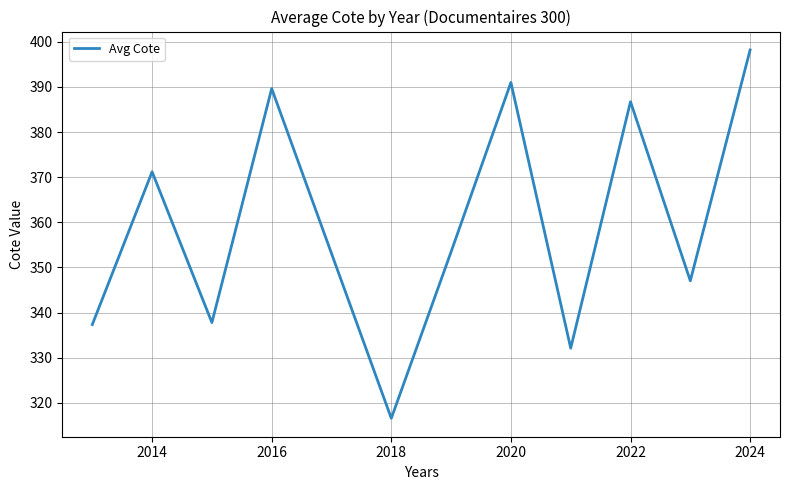

What is the smallest value displayed?

316.6